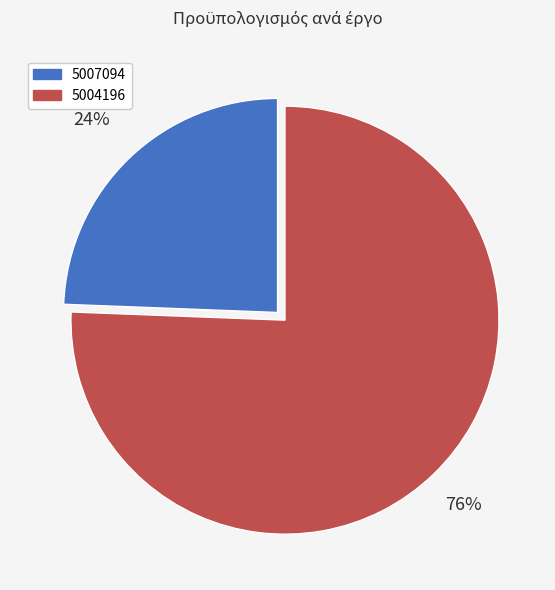

To the nearest percent, what is the combined percentage of 5007094 and 5004196?

100%